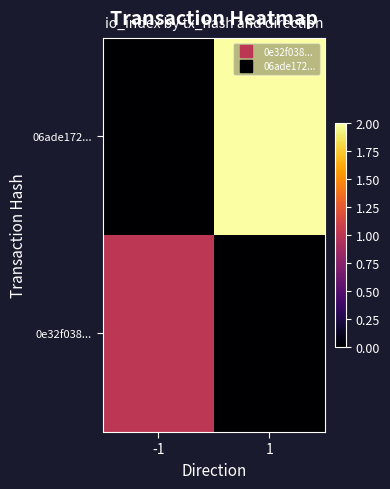

At which category does the chart reach its peak across all series?

1